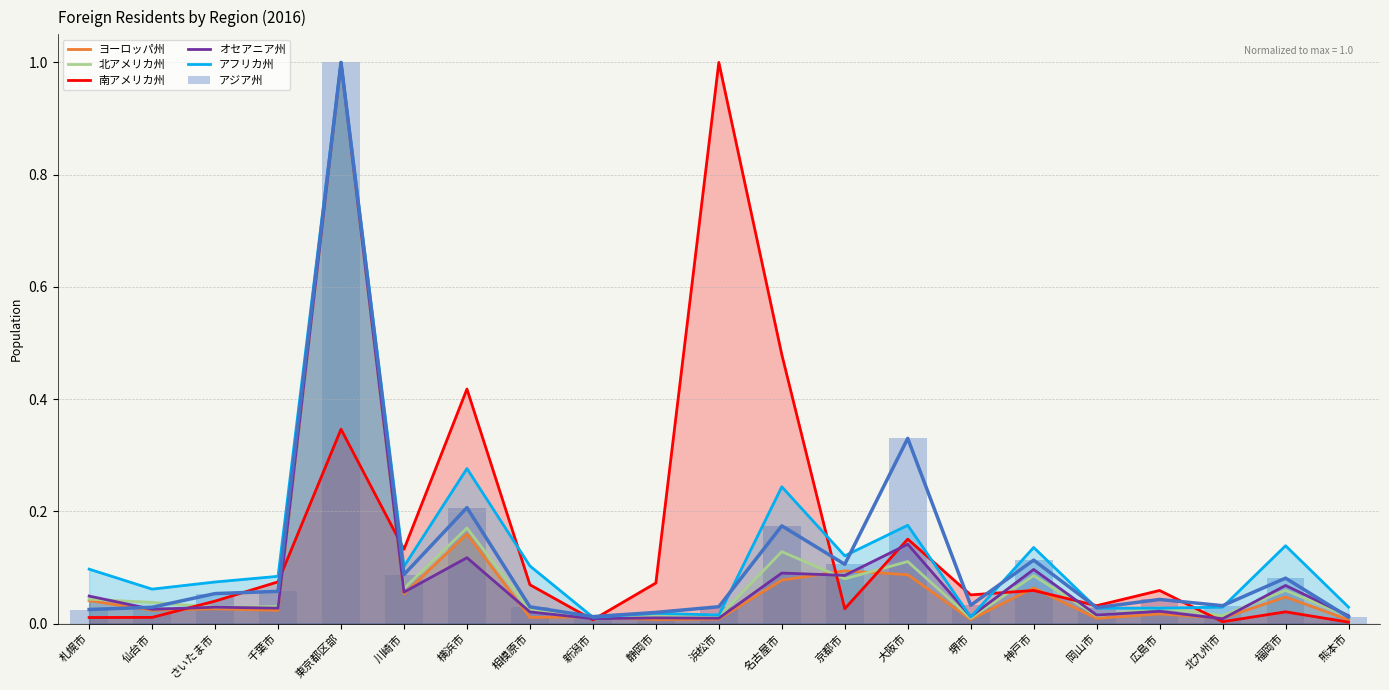

What is the label of the 6th bar from the left?

川崎市